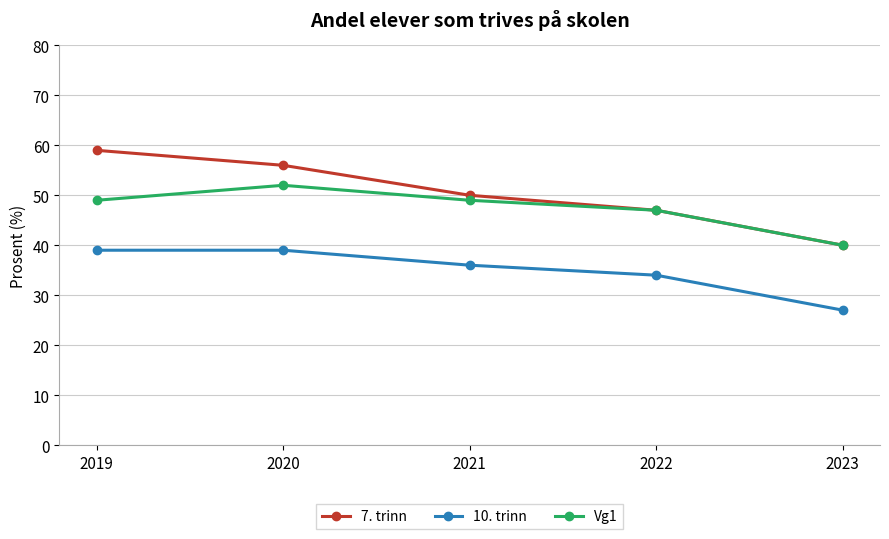

True or false: 10. trinn and Vg1 intersect in this chart.

False